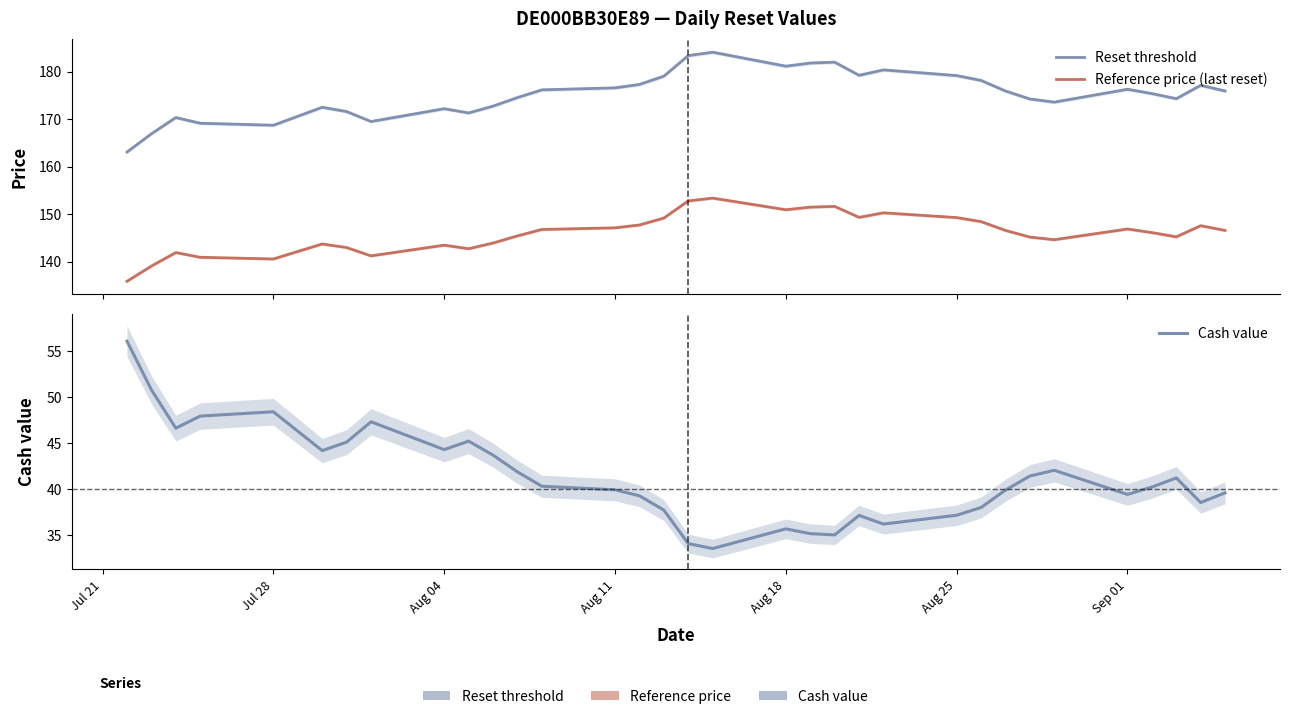

Is it true that Reset threshold equals 298.5 at Aug 04?

False